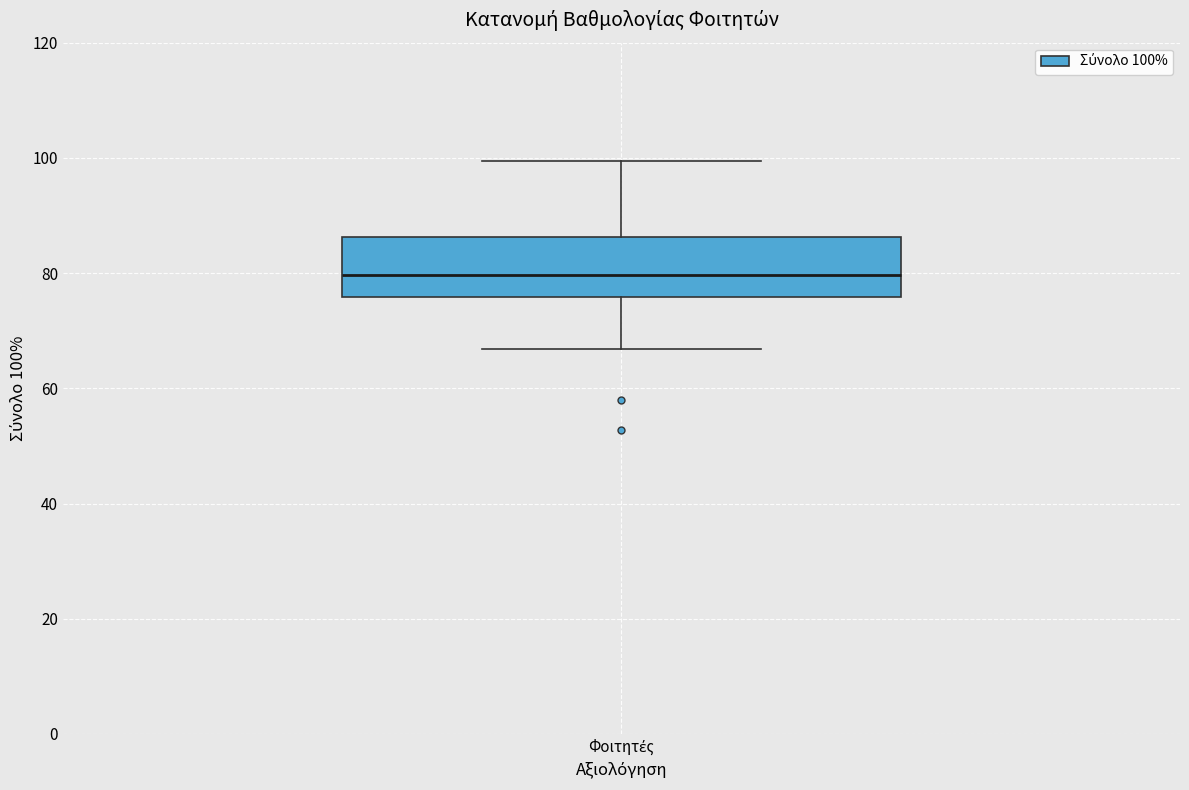

Read this box plot against the y-axis: the position of the median line, the range covered by the box, and the ends of both whiskers. The values are not printed on the chart, so give them approximately, as read against the axis.

median 80, box 76 to 86, whiskers 66 to 100